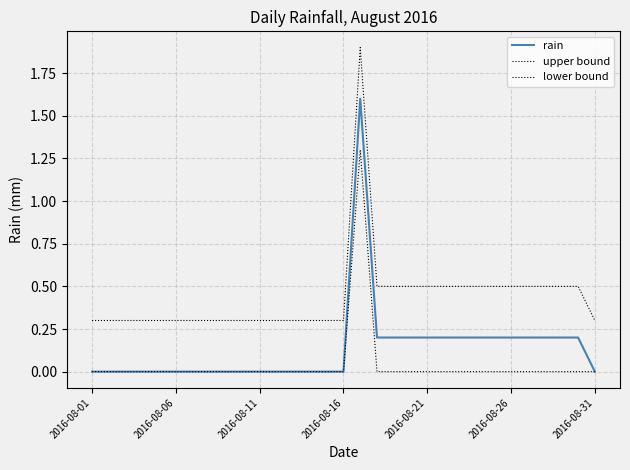

Does the chart have visible grid lines?

Yes